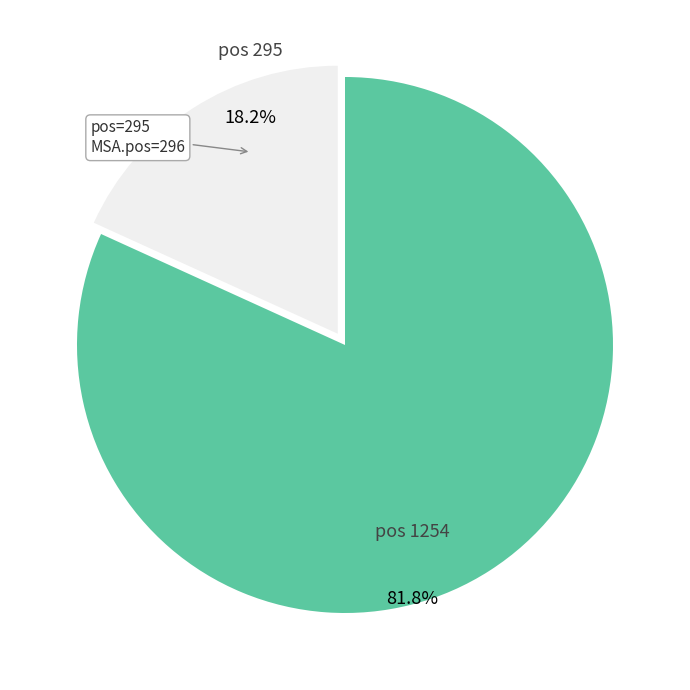

Does any single category account for the majority?

Yes